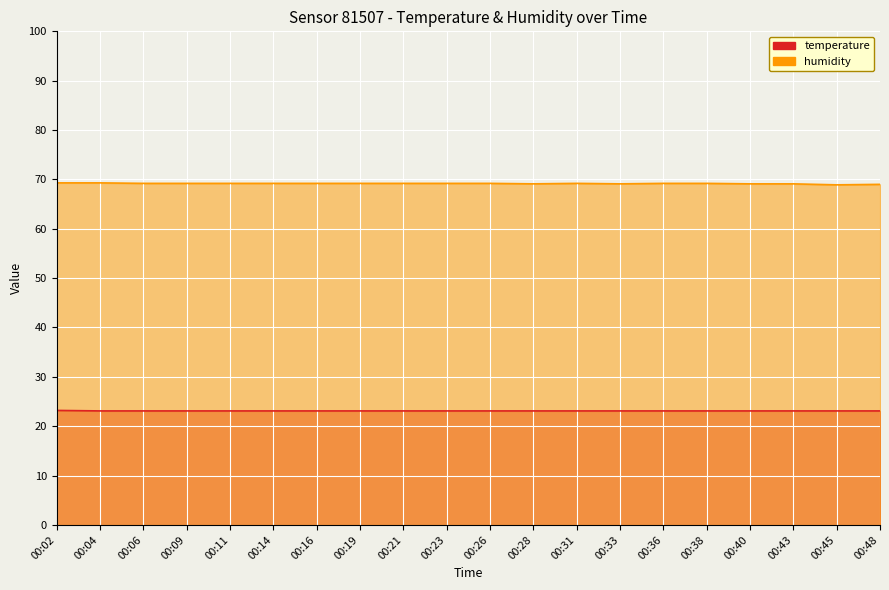

Which series has the largest total across all categories?

humidity